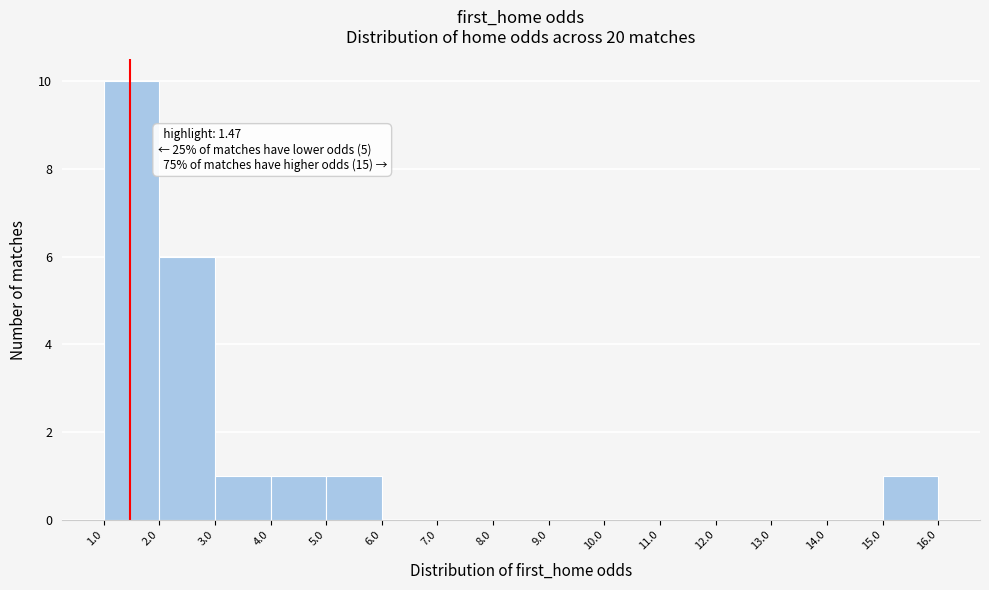

Which range on the x-axis has the tallest bar?

1.0 to 2.0